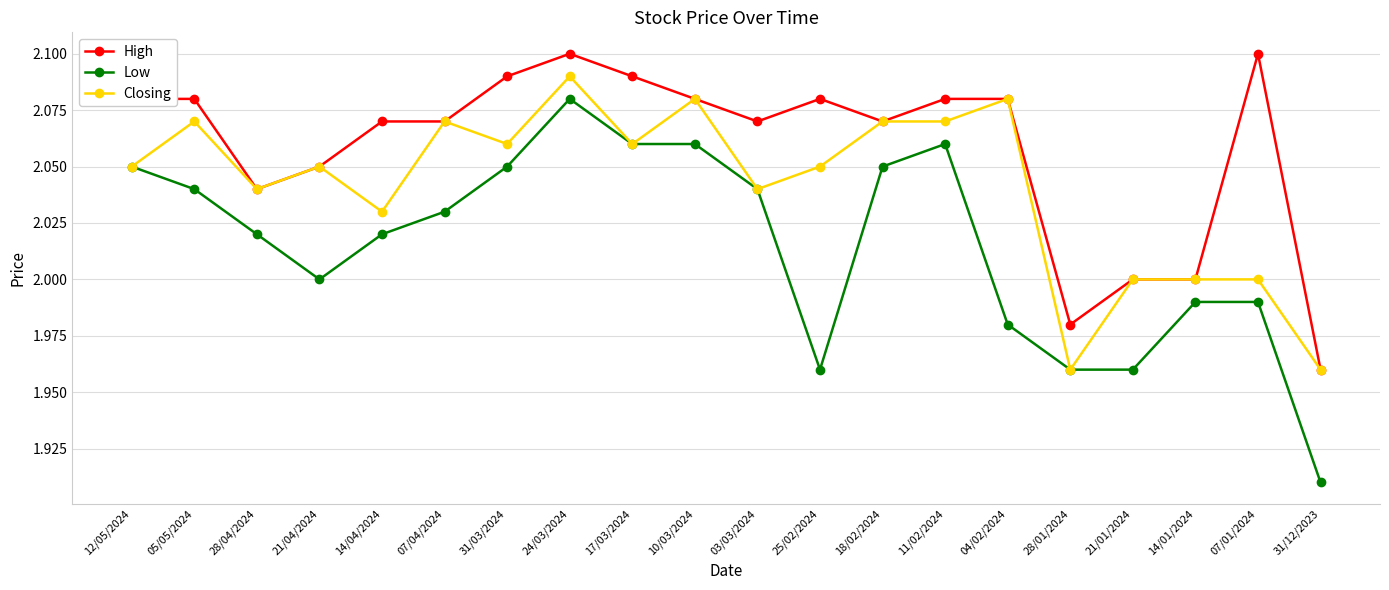

List the series in order of their overall mean, lowest first.

Low, Closing, High